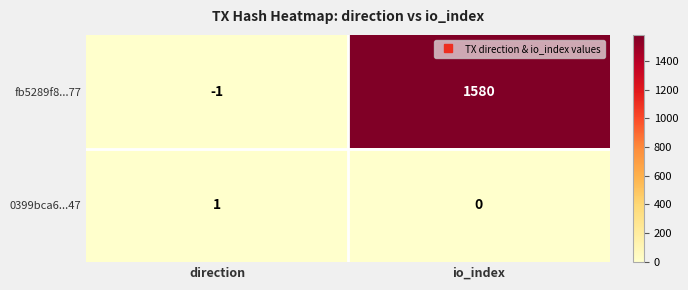

At which label does fb5289f8...77 reach its minimum?

direction